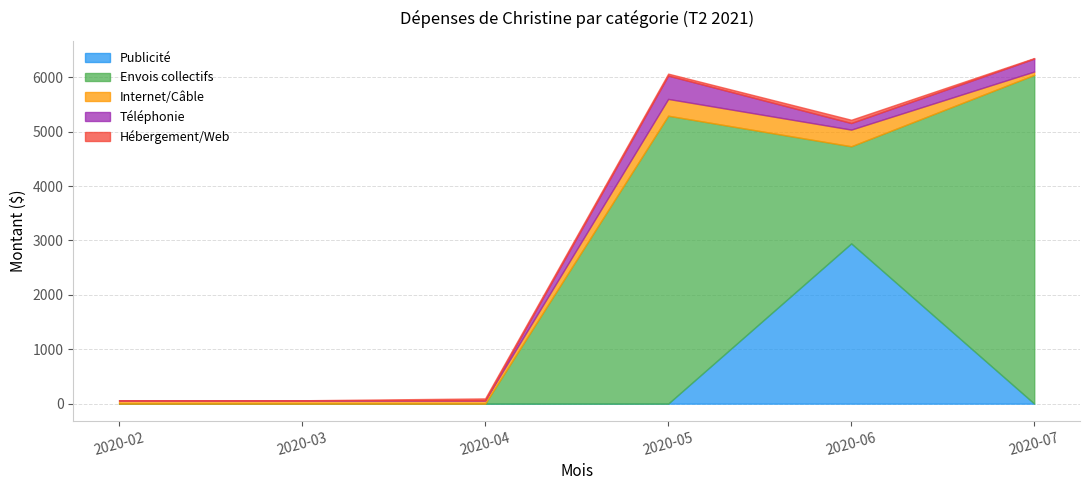

At which label does Publicité reach its peak?

2020-06